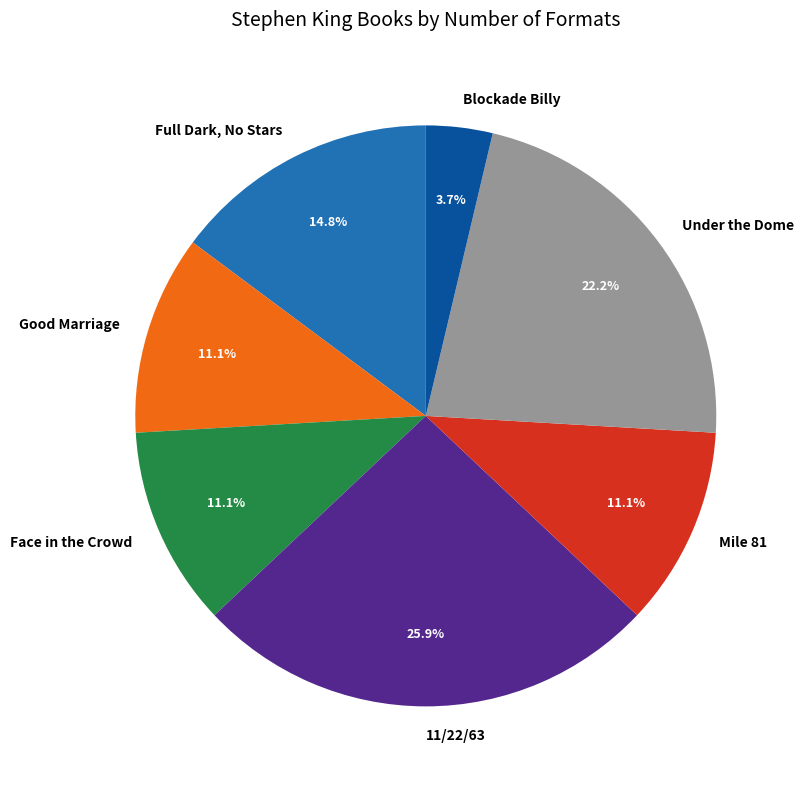

The Good Marriage slice represents 1% of the pie. True or false?

False